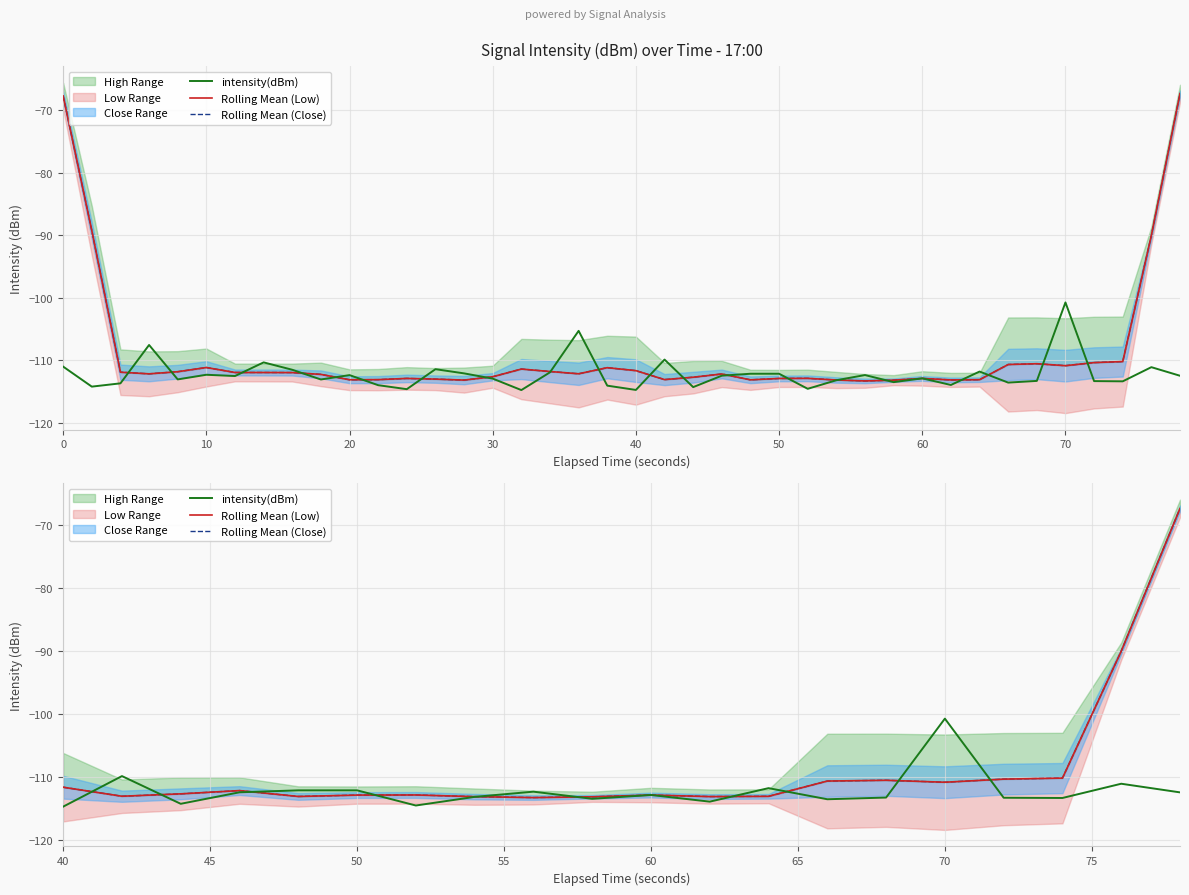

How many values in the Rolling Mean (Low) series are below -112?

12